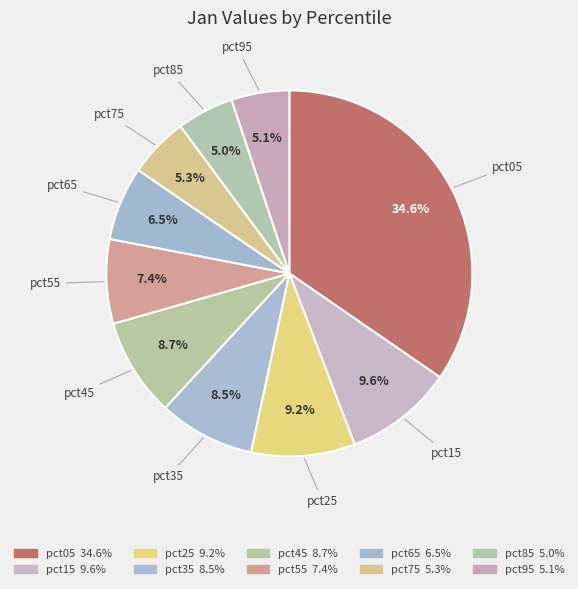

Do pct05 and pct55 together represent more than half of the pie?

No